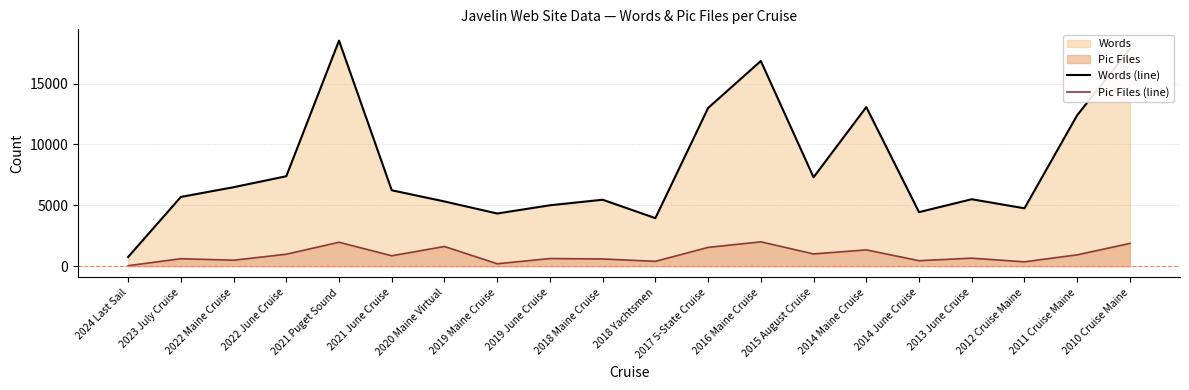

Which series has the largest total across all categories?

Words (line)